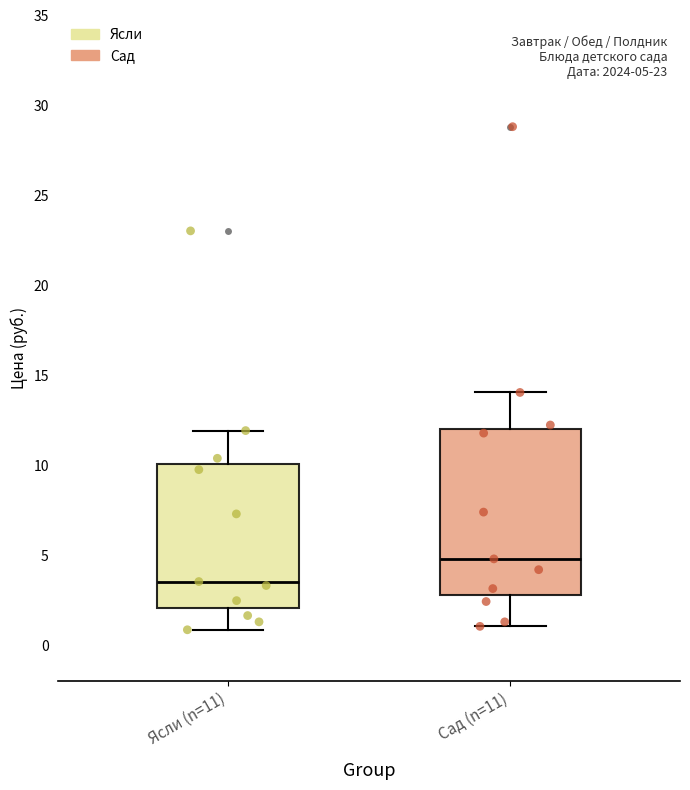

Which box's median line is the lowest?

Ясли (n=11)